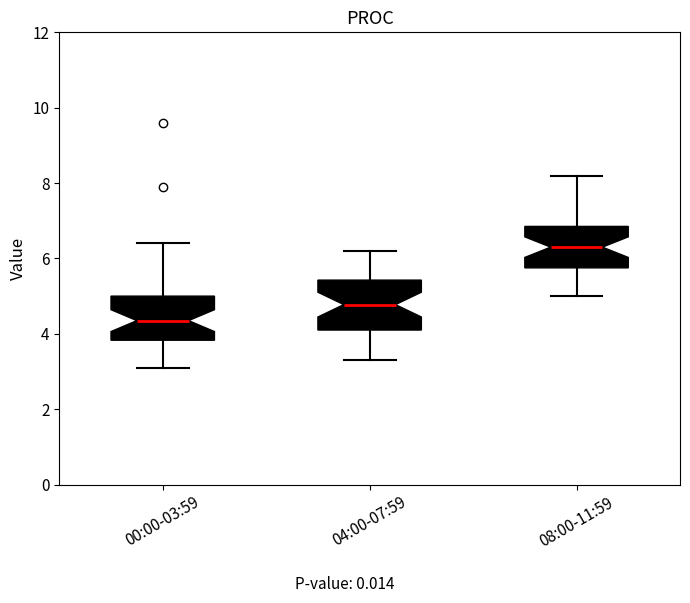

Which box has the lowest median line?

00:00-03:59